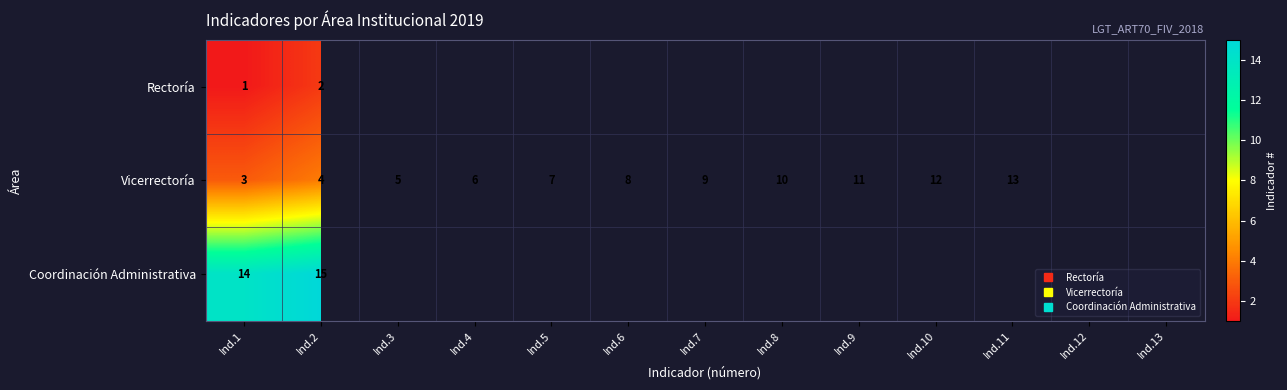

Where is Coordinación Administrativa nearest to the value 14?

Ind.1